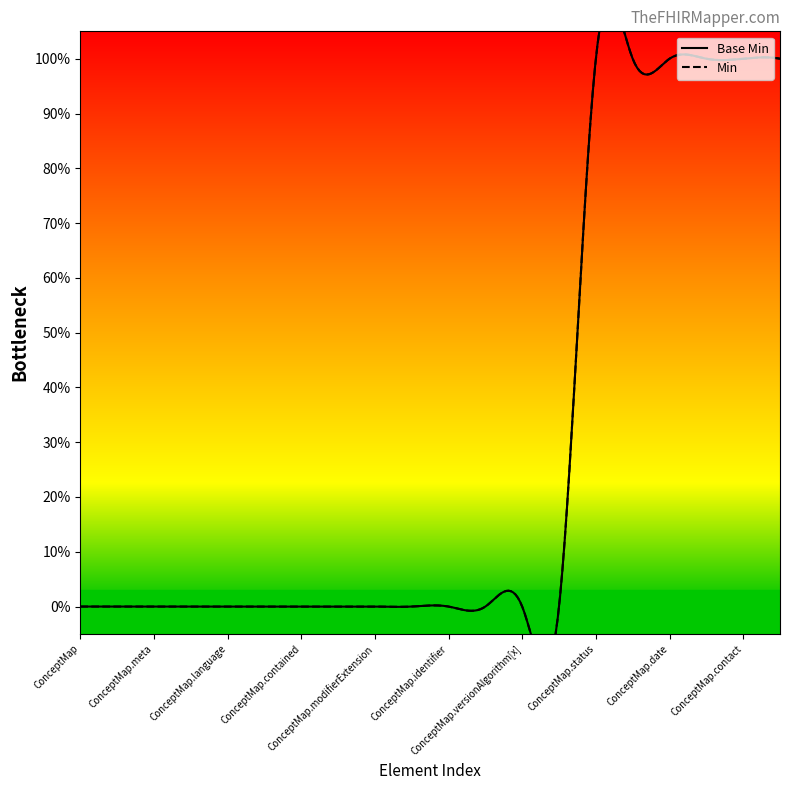

The value at ConceptMap.implicitRules is 0. True or false?

False